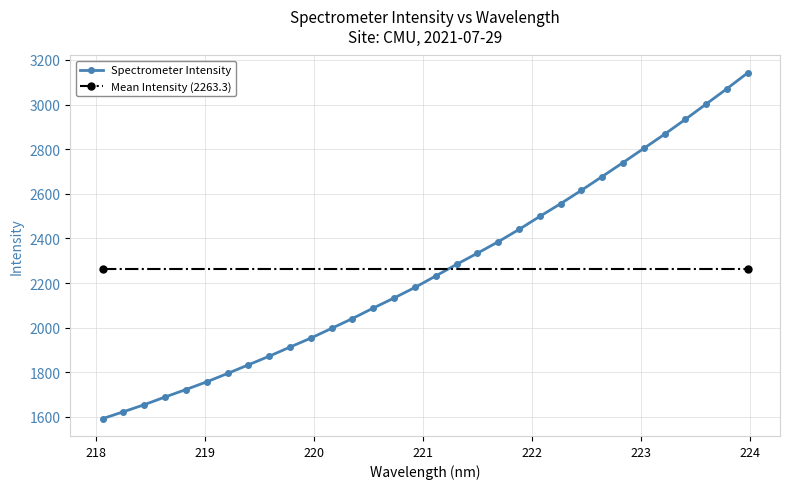

What is the greatest value displayed?

3142.3